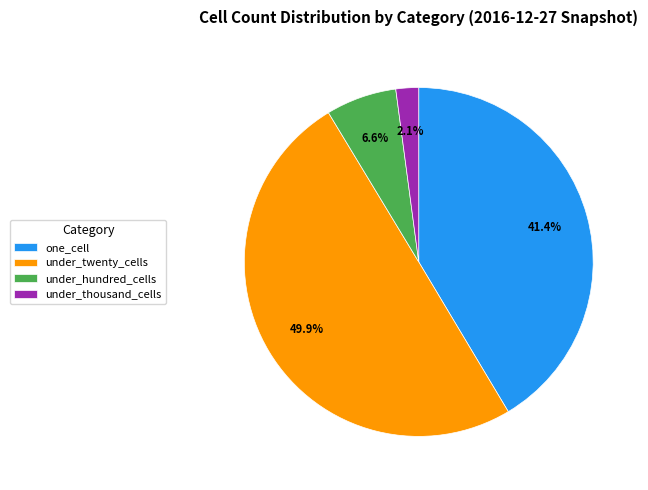

Rank the categories by value from highest to lowest.

under_twenty_cells, one_cell, under_hundred_cells, under_thousand_cells